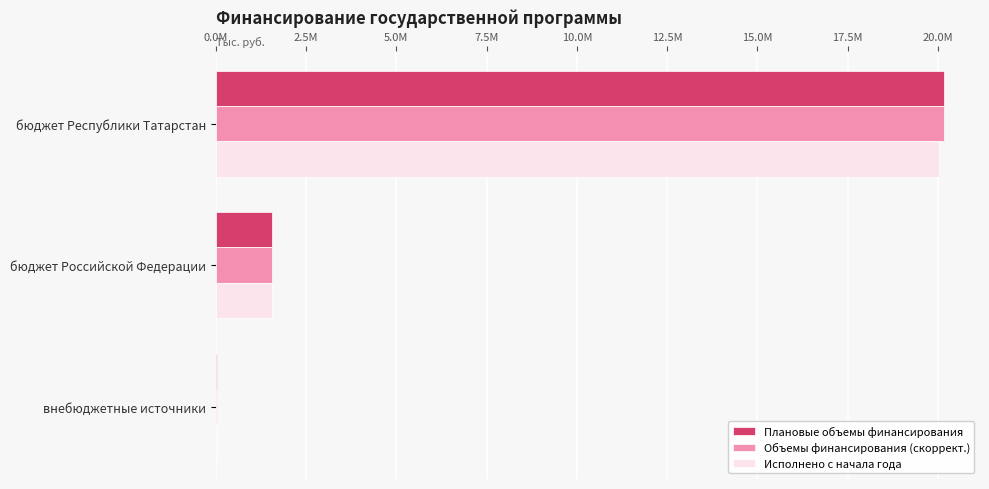

What is the greatest value displayed?

20153275.0